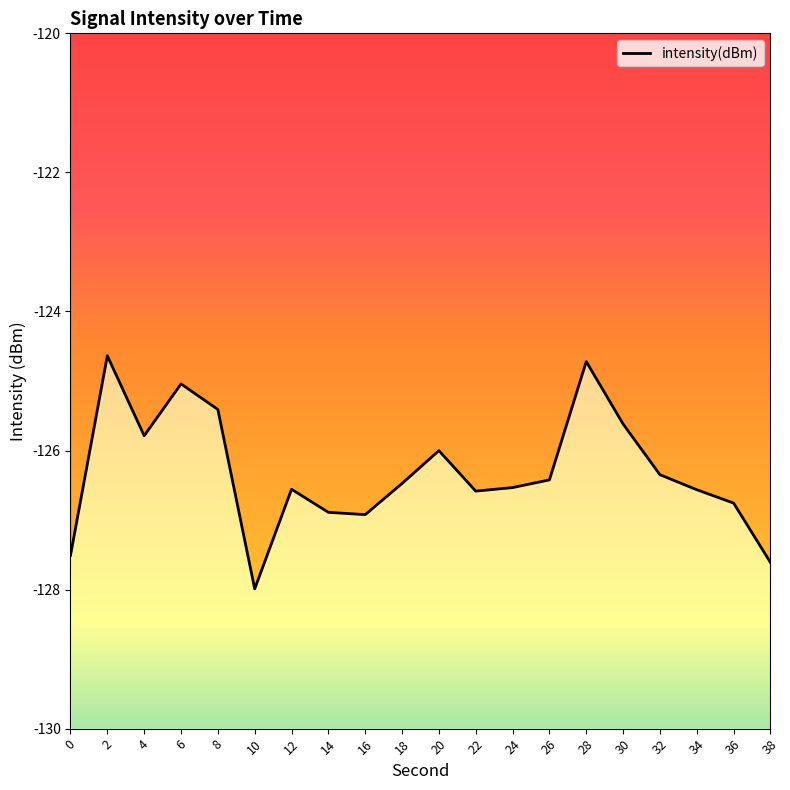

The value at 8 is -41.2. True or false?

False